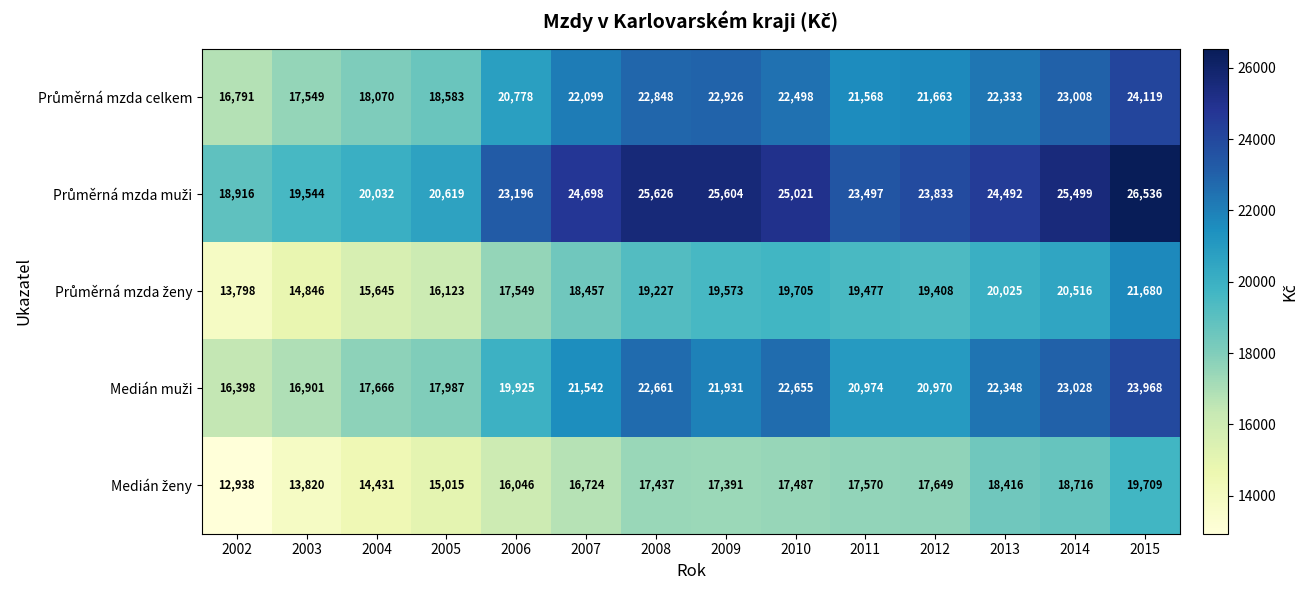

At which category is the sum across all series the highest?

2015